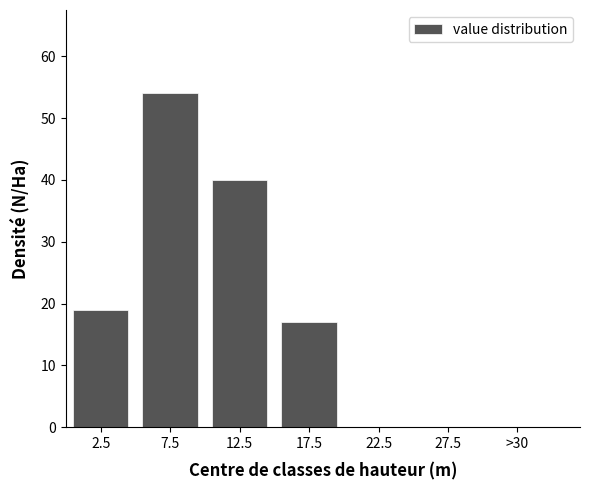

Reading left to right, what are all the values shown in this chart?

2.5=19	7.5=54	12.5=40	17.5=17	22.5=0	27.5=0	>30=0